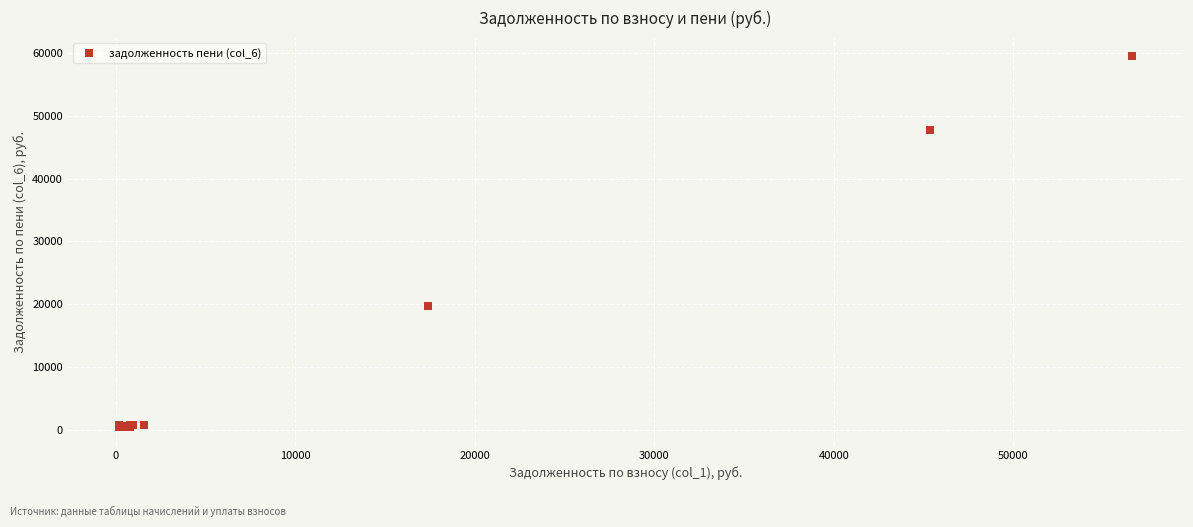

What Y value in the scatter plot is closest to 29944?

19719.2